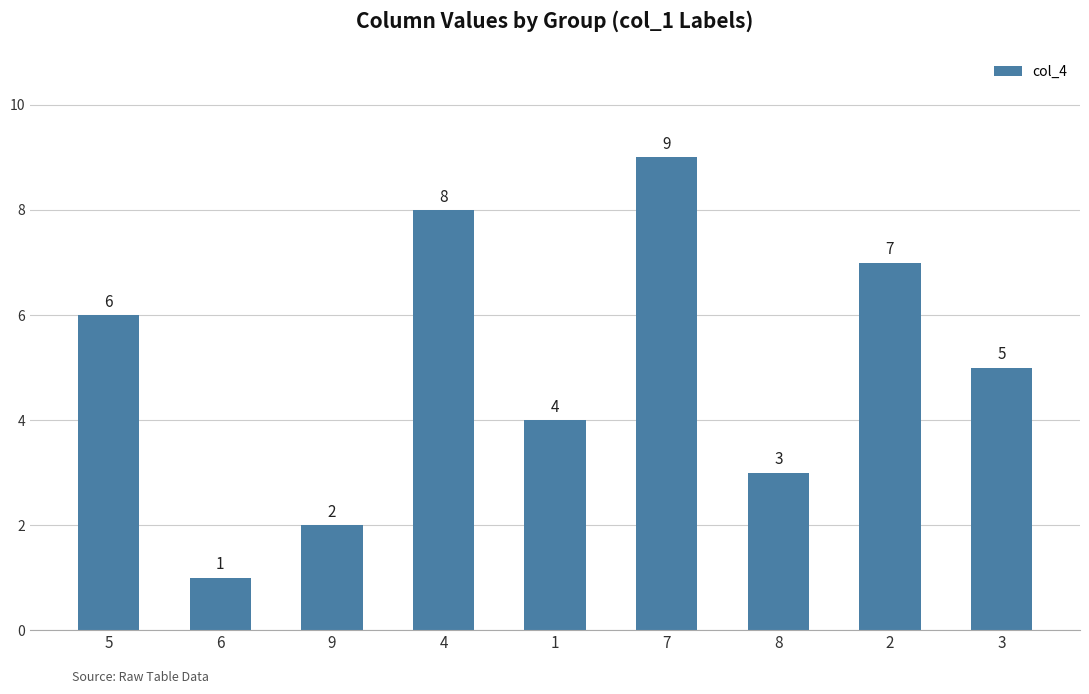

What is the difference between the maximum and minimum values?

8